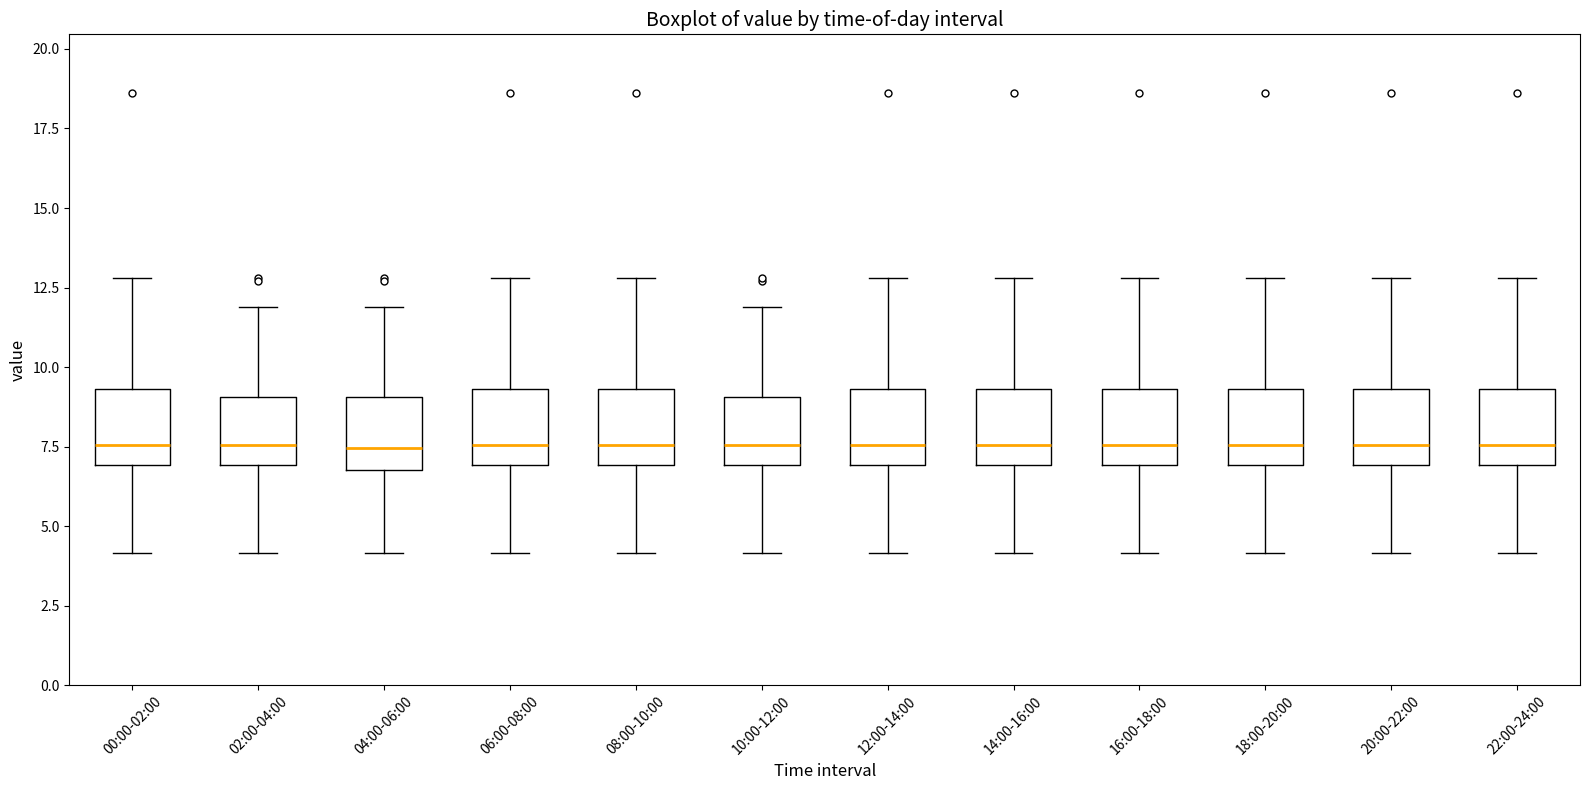

Where is the lower edge of the box for 04:00-06:00 on the y-axis? The values are not printed on the chart, so give them approximately, as read against the axis.

7.0